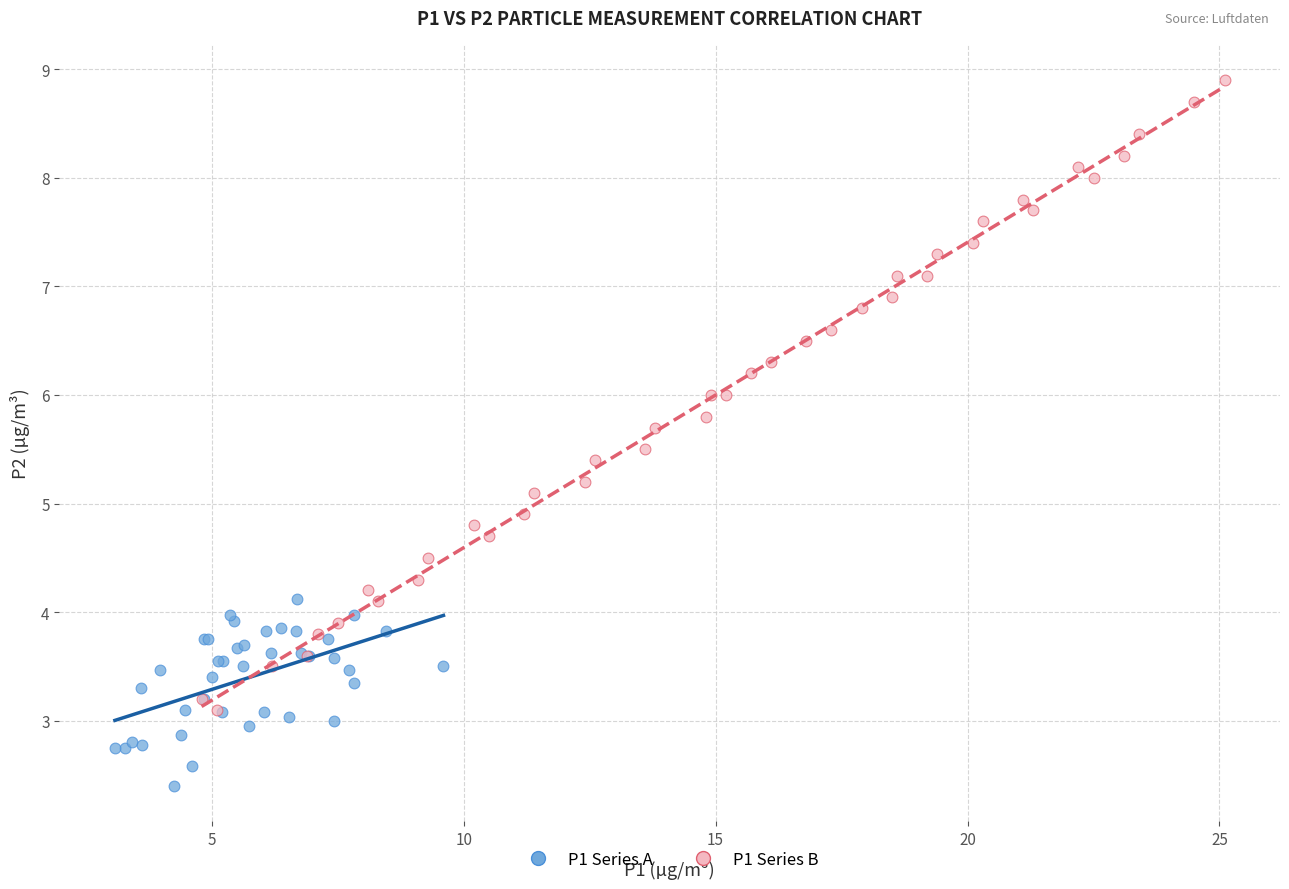

Which series reaches the minimum Y coordinate?

P1 Series A